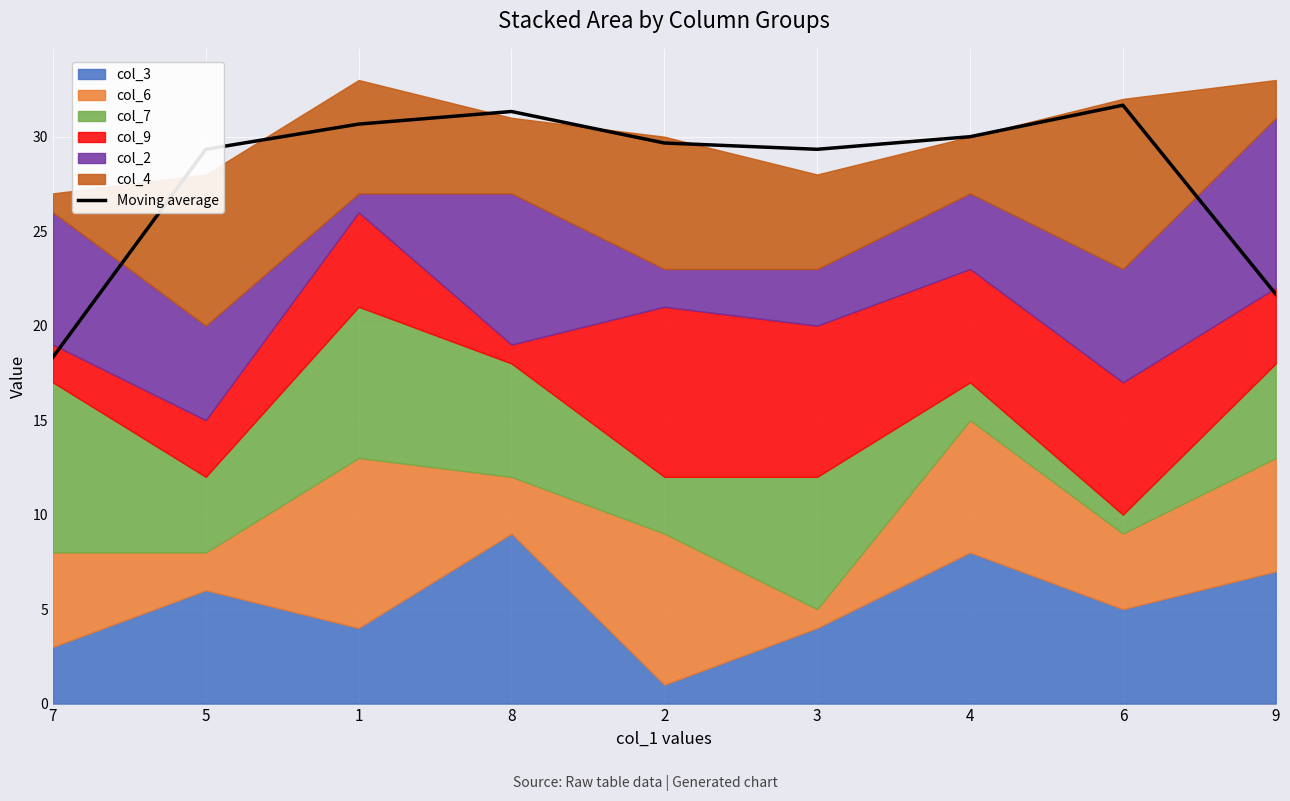

What is the label of the 8th point from the left?

6